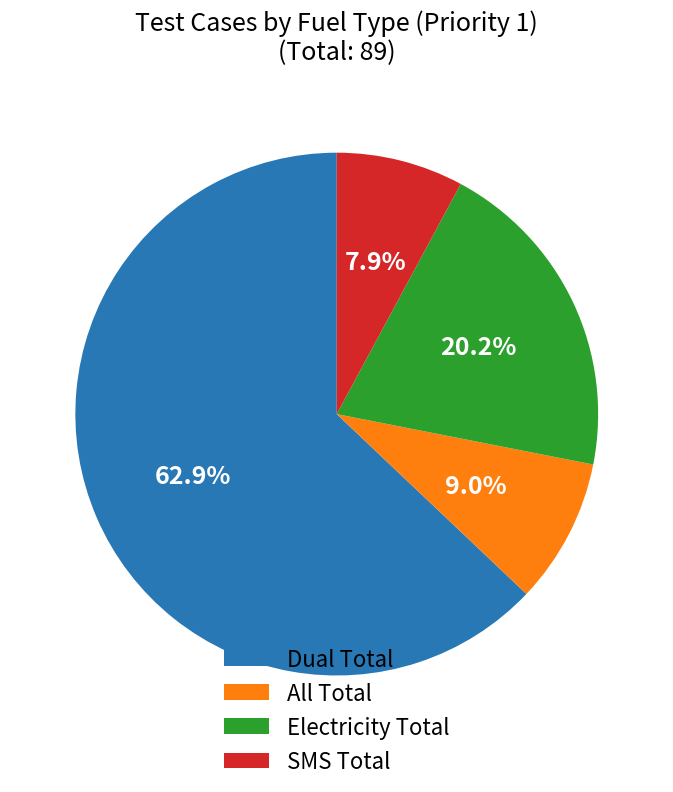

Does Dual Total account for over 50% of the chart?

Yes